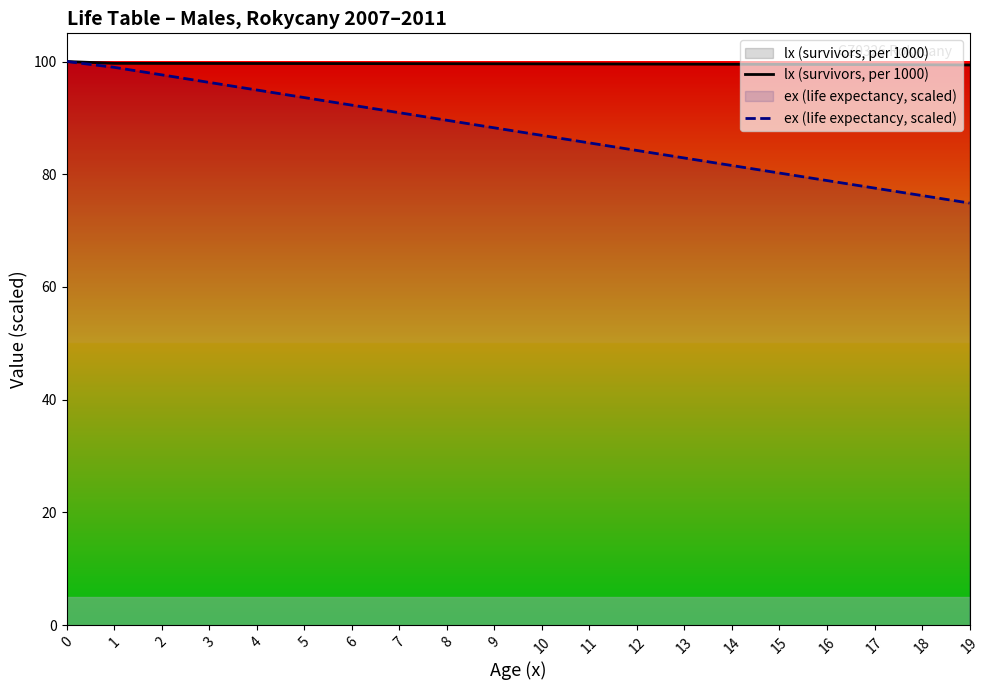

What is the average value of the ex (life expectancy, scaled) series?

87.6